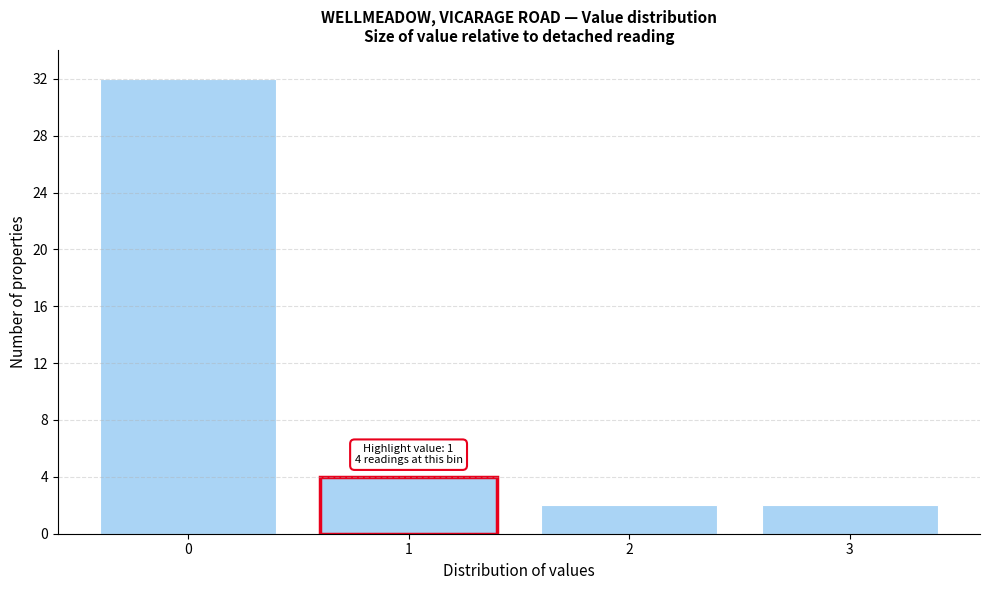

Reading right to left, list all the values displayed in this chart.

3=2	2=2	1=4	0=32